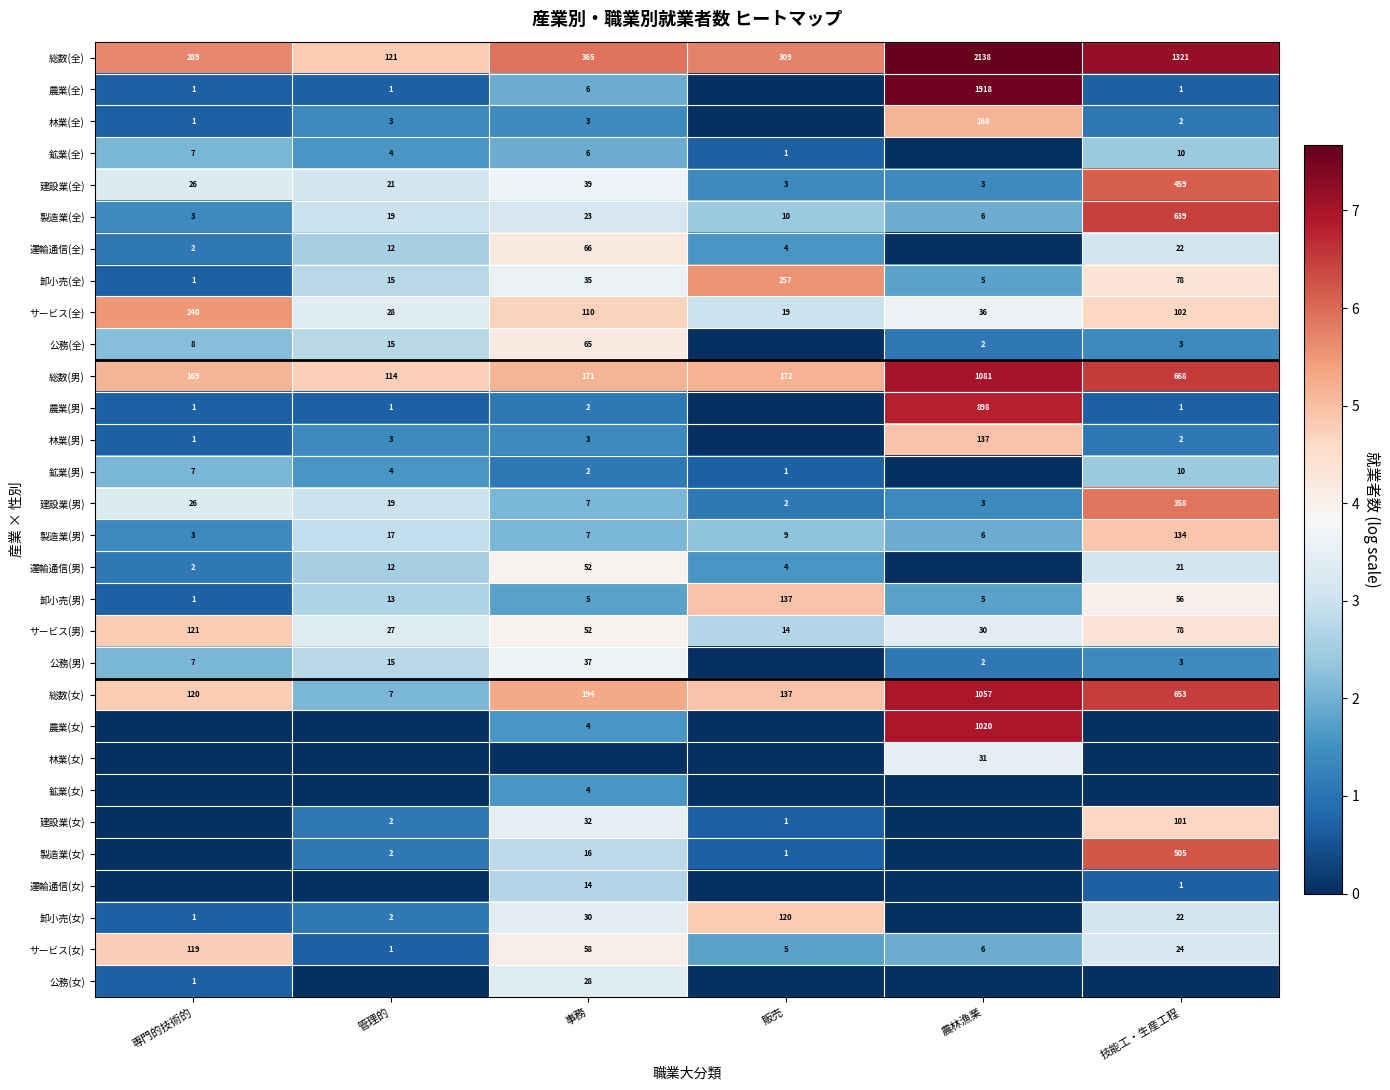

What is the approximate value of サービス(全) at 事務, to the nearest 5?

110